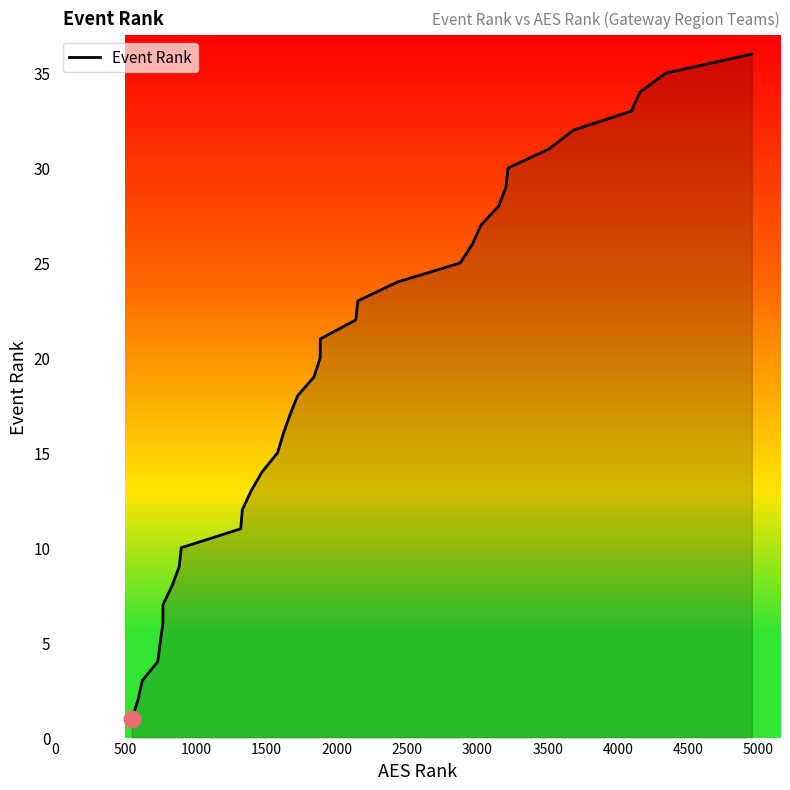

What is the maximum value shown in the chart?

36